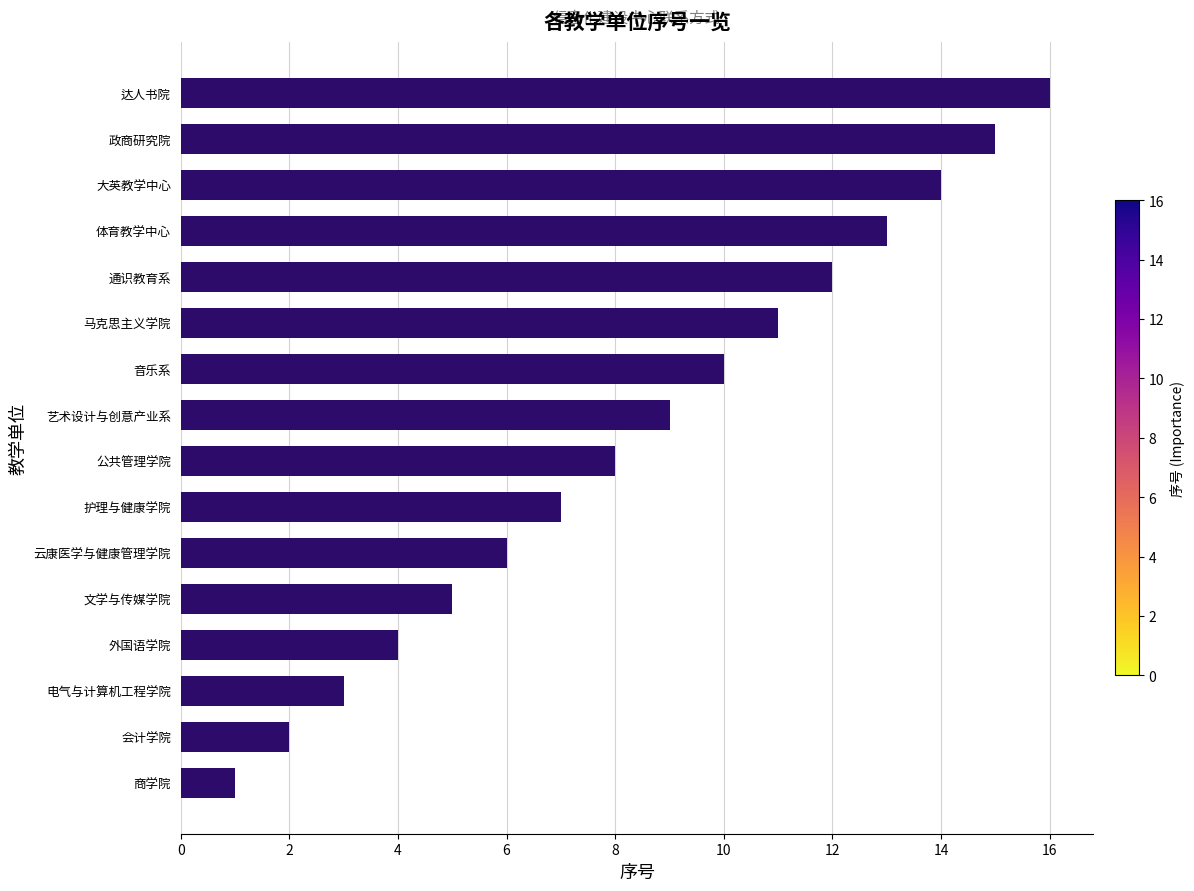

At which category does the chart reach its peak across all series?

达人书院